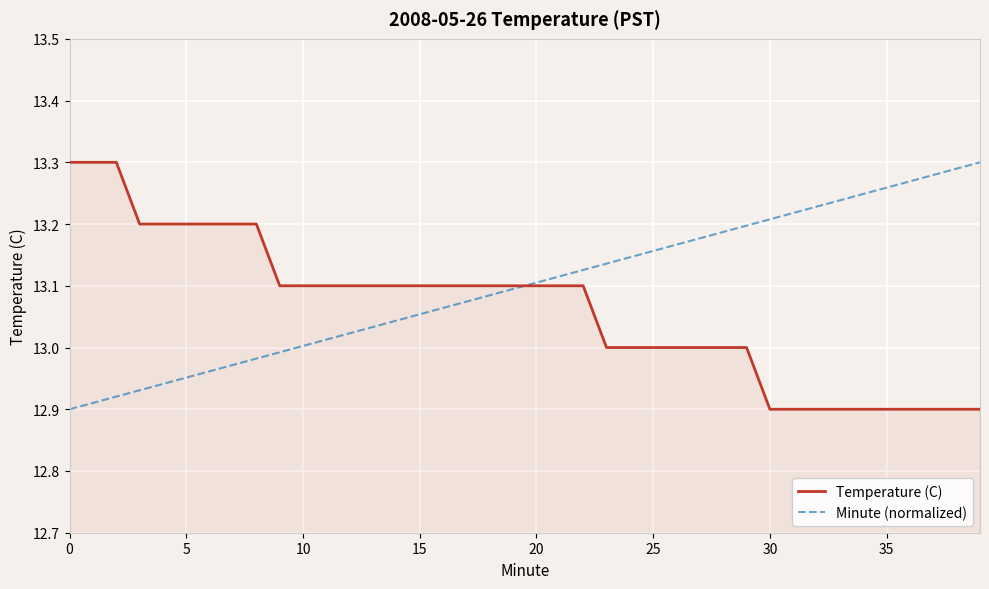

Which series has the largest total across all categories?

Minute (normalized)